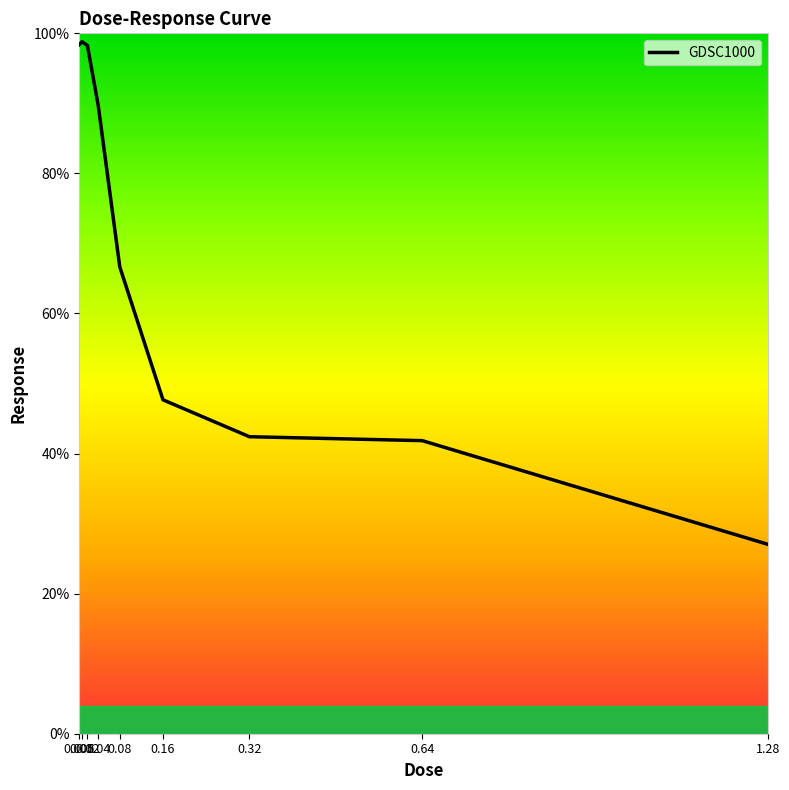

What position from the left is 0.04?

4